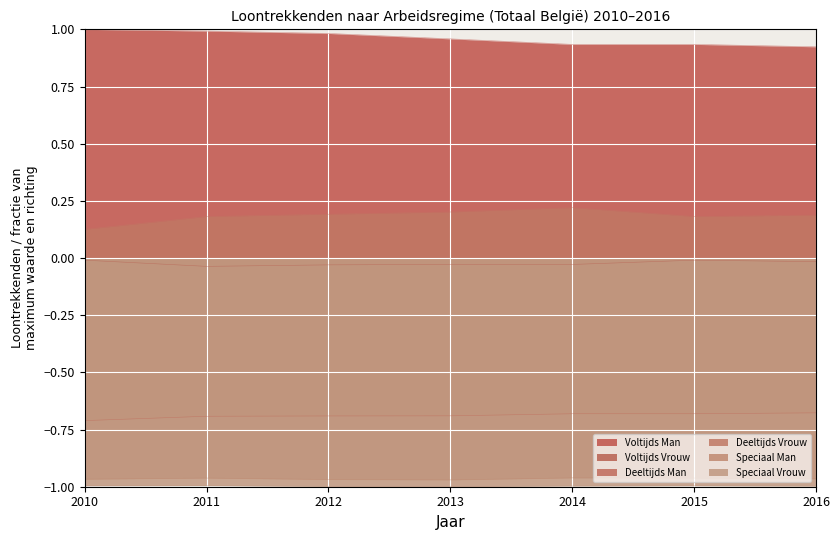

What is the value of the Deeltijds Vrouw point at the 7th from the left?

0.2